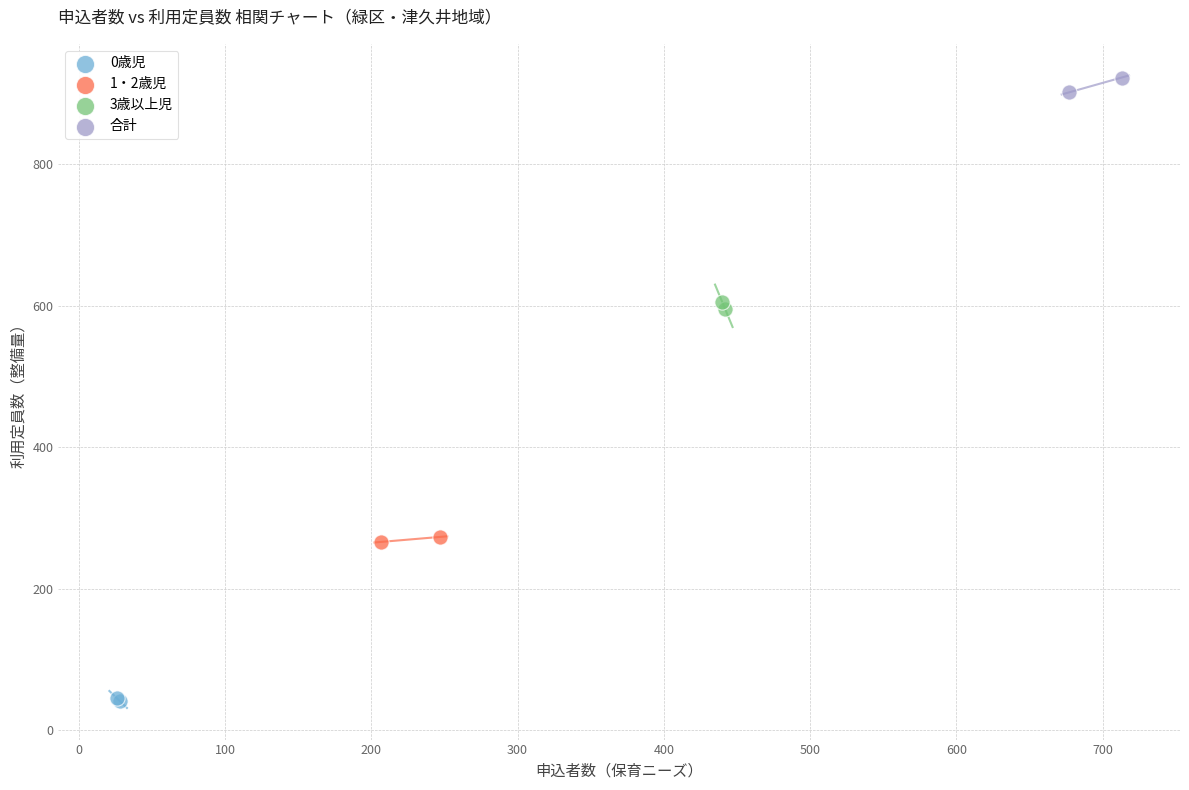

What are all the series names shown in the legend?

0歳児, 1・2歳児, 3歳以上児, 合計